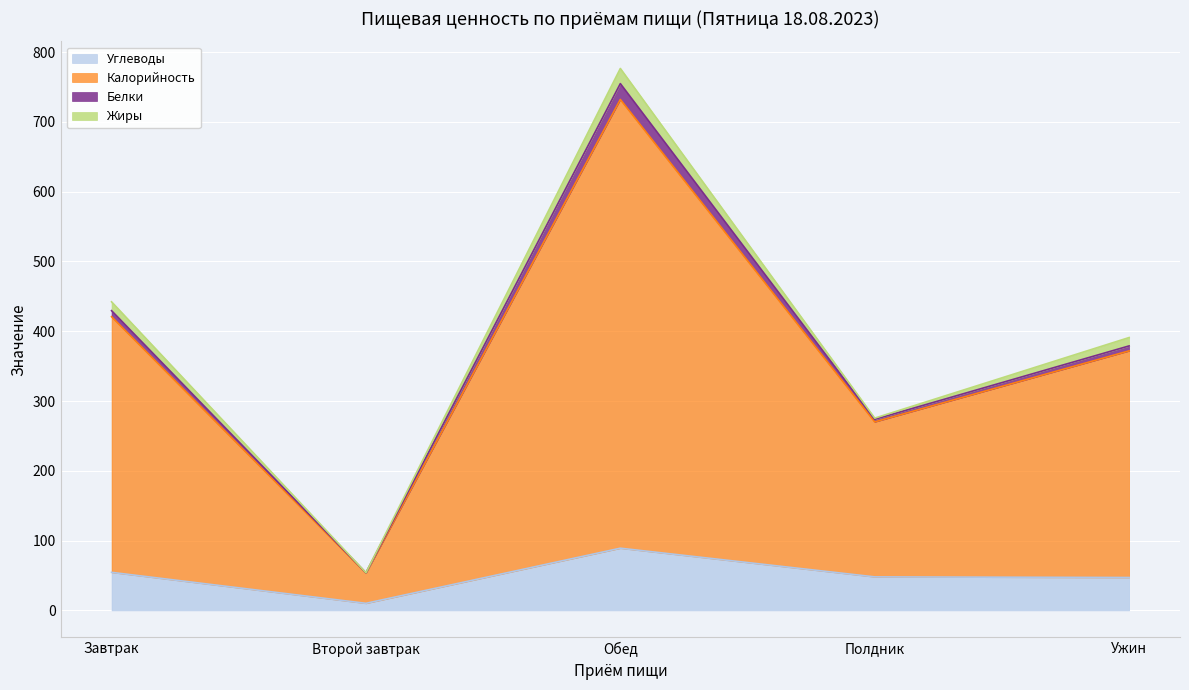

At which category does Углеводы reach its first local peak?

Обед